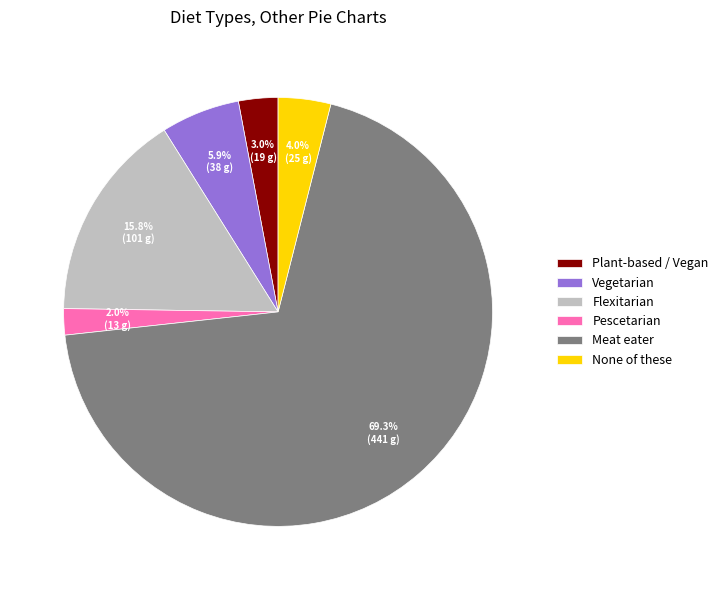

Which category has the smallest portion of the pie?

Pescetarian